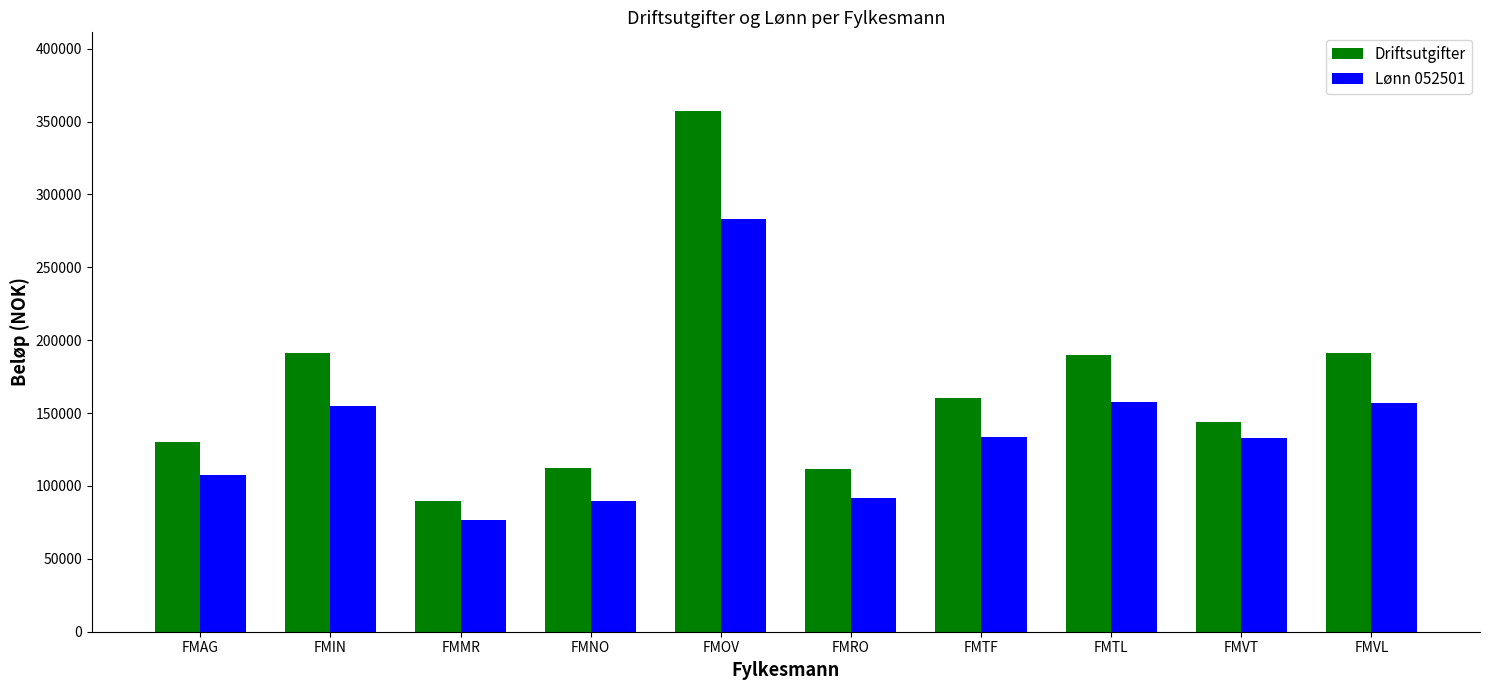

What are all the series names shown in the legend?

Driftsutgifter, Lønn 052501